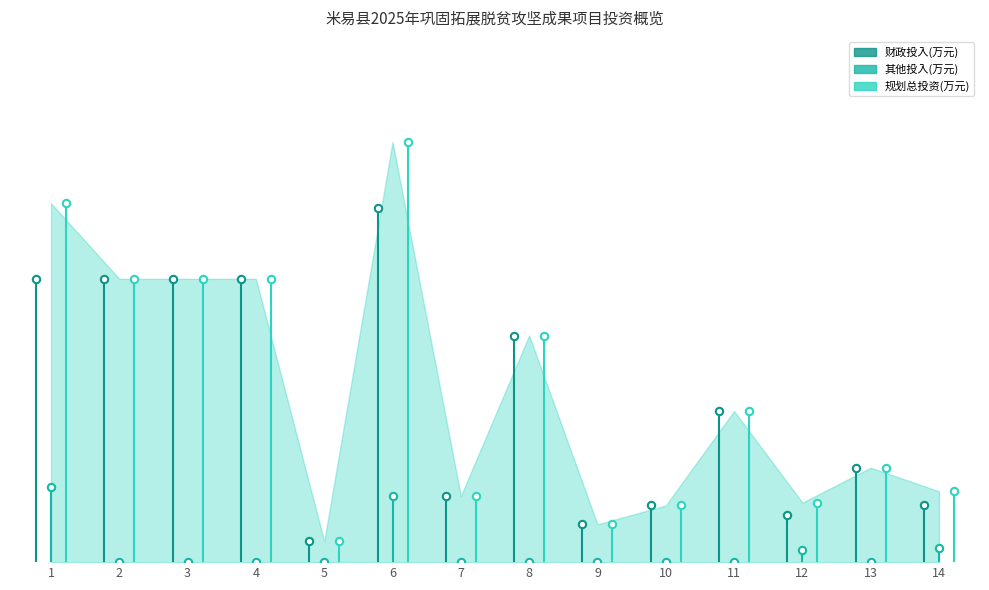

Which series contains the highest Y value?

规划总投资(万元)